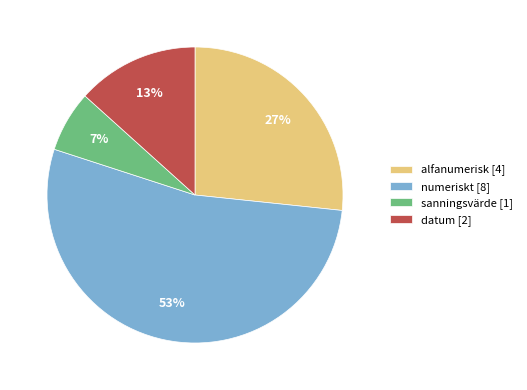

Rank the categories by value from highest to lowest.

numeriskt, alfanumerisk, datum, sanningsvärde